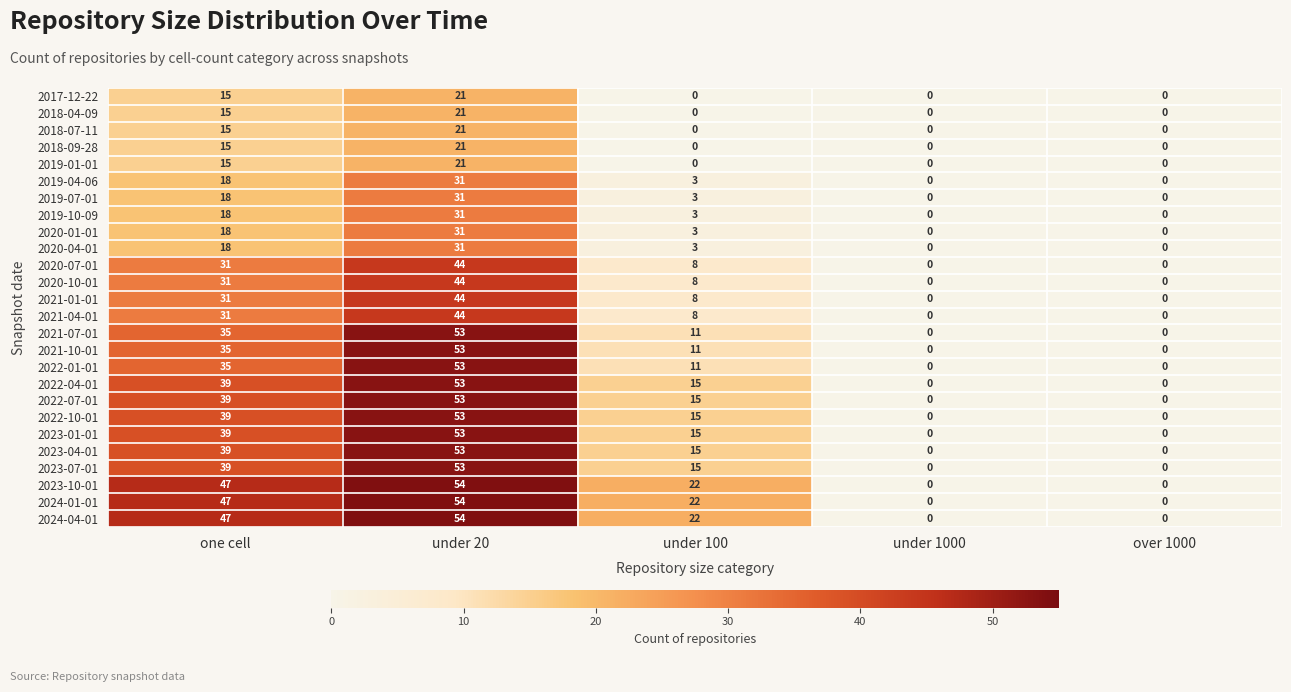

Count the number of categories in the chart.

5